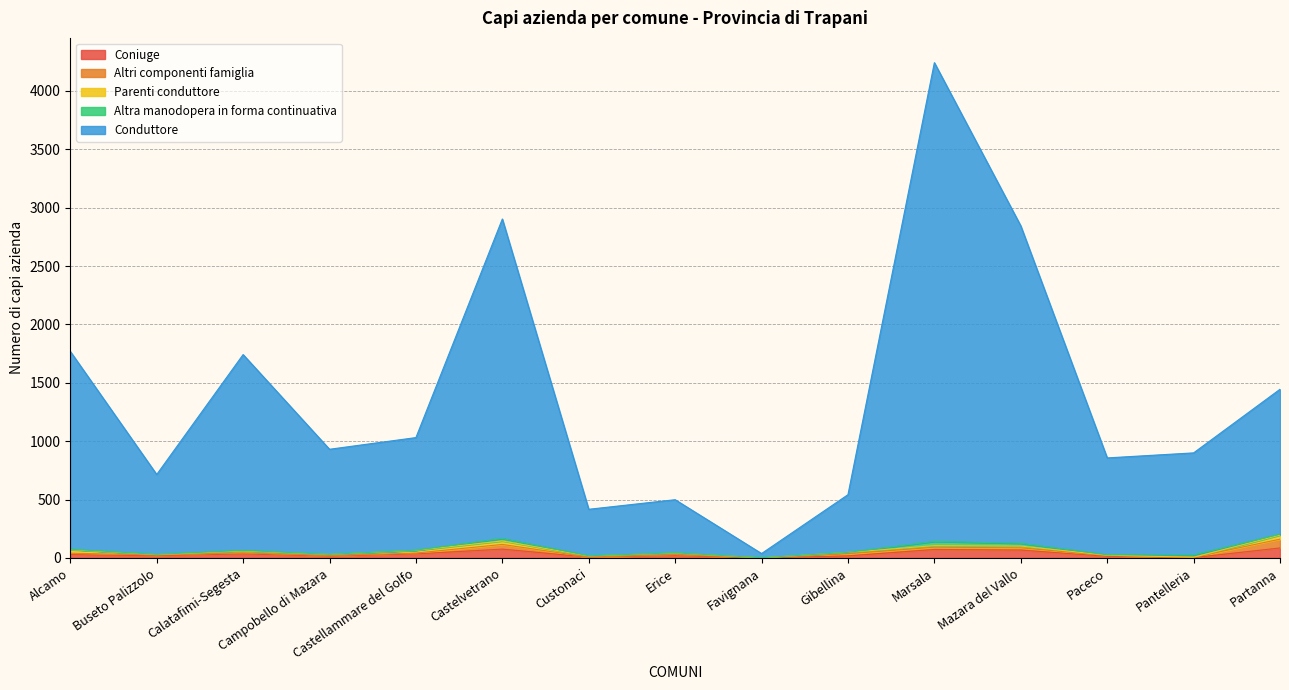

Rank the categories by Altra manodopera in forma continuativa value from lowest to highest.

Gibellina, Campobello di Mazara, Favignana, Buseto Palizzolo, Castellammare del Golfo, Custonaci, Erice, Paceco, Alcamo, Calatafimi-Segesta, Partanna, Pantelleria, Castelvetrano, Mazara del Vallo, Marsala